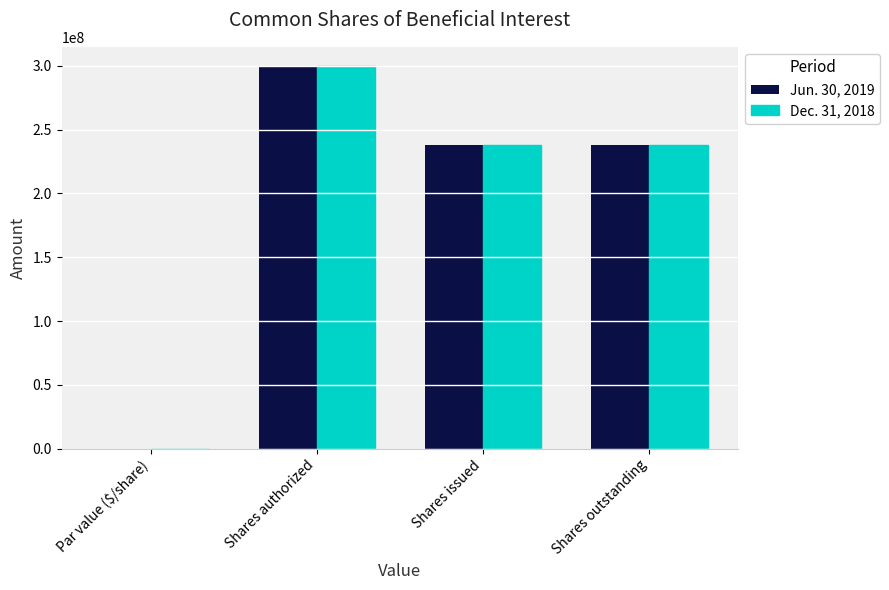

What is the total value across all series at Shares outstanding?

475470661.0